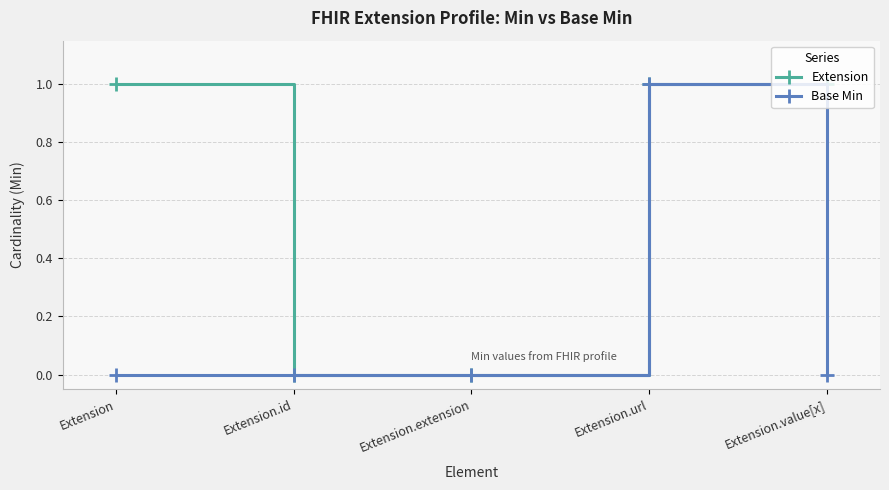

What is the difference between the second highest and minimum values in the Extension series?

1